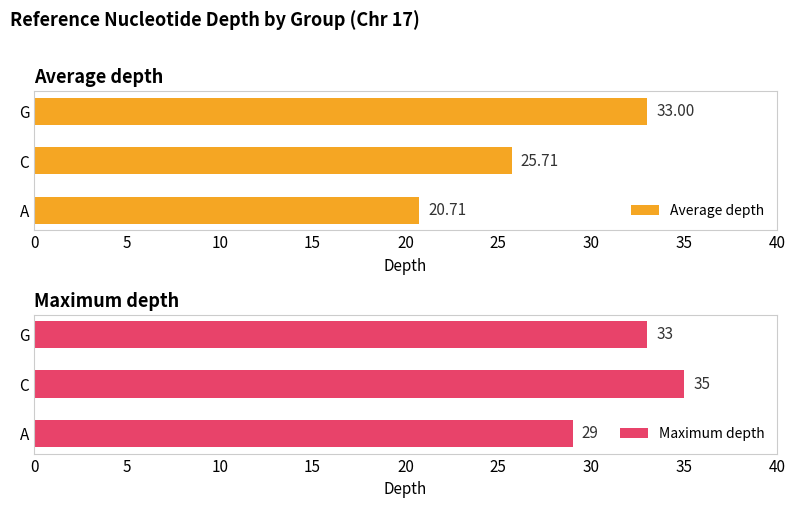

How many data points in Average depth are above 25?

2